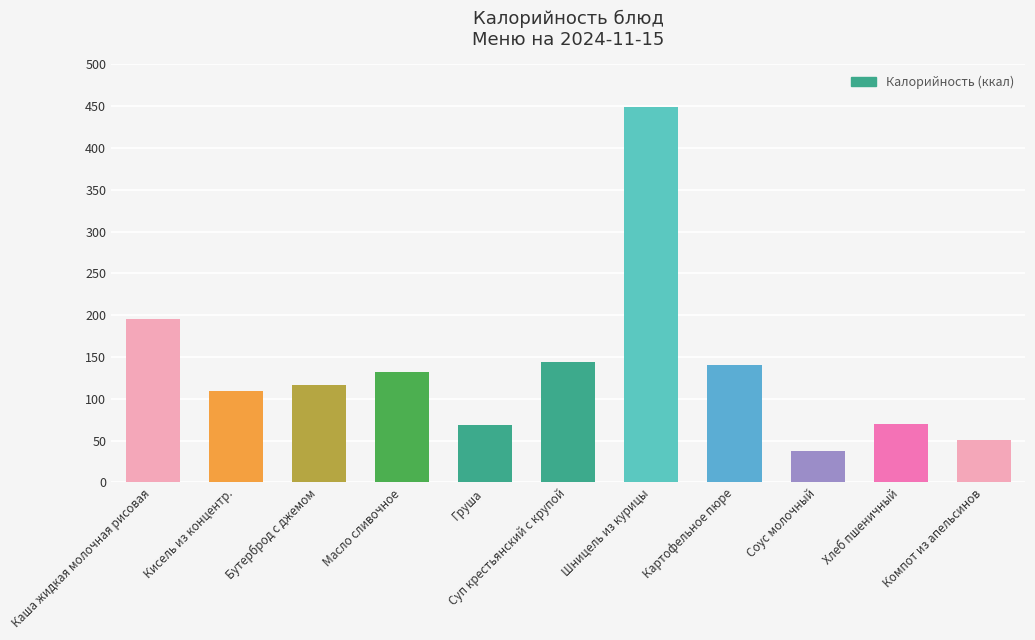

What is the label of the 8th bar from the left?

Картофельное пюре